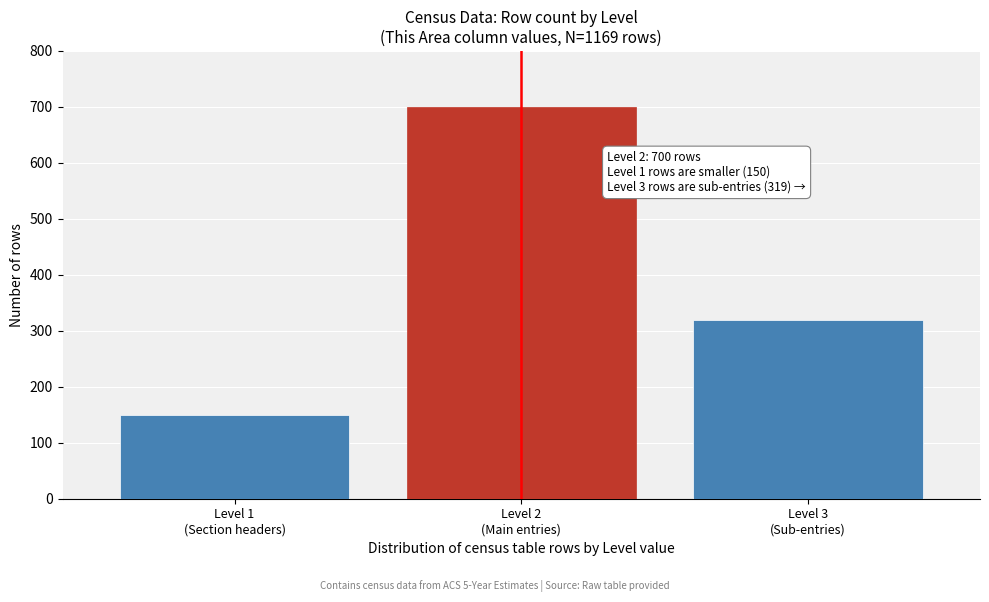

Reading right to left, transcribe all the data shown in this chart.

319	700	150